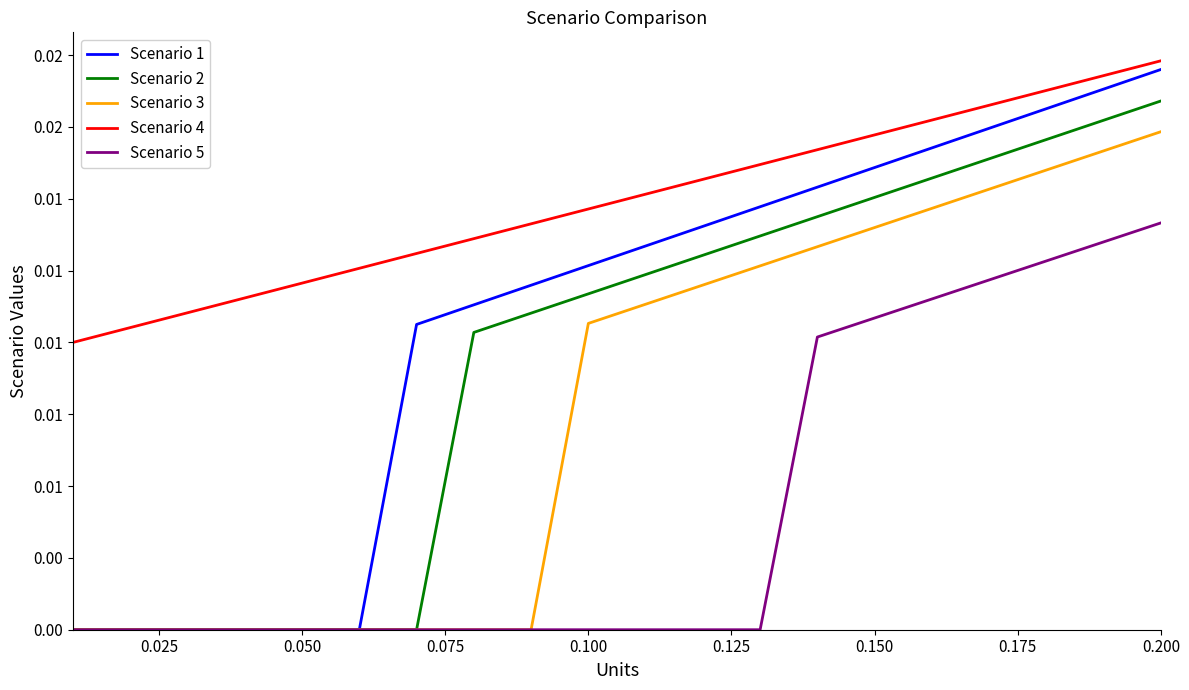

What are all the series names shown in the legend?

Scenario 1, Scenario 2, Scenario 3, Scenario 4, Scenario 5